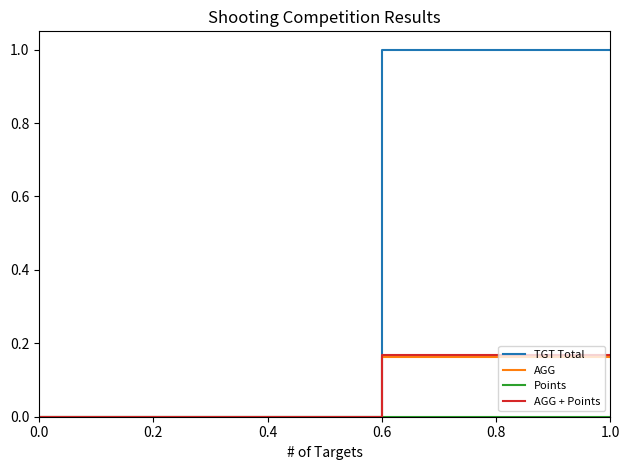

Reading right to left, list all the values displayed in this chart.

TGT Total: 1.0	1.0	0.0	0.0
AGG: 0.2	0.2	0.0	0.0
Points: 0.0	0.0	0.0	0.0
AGG + Points: 0.2	0.2	0.0	0.0